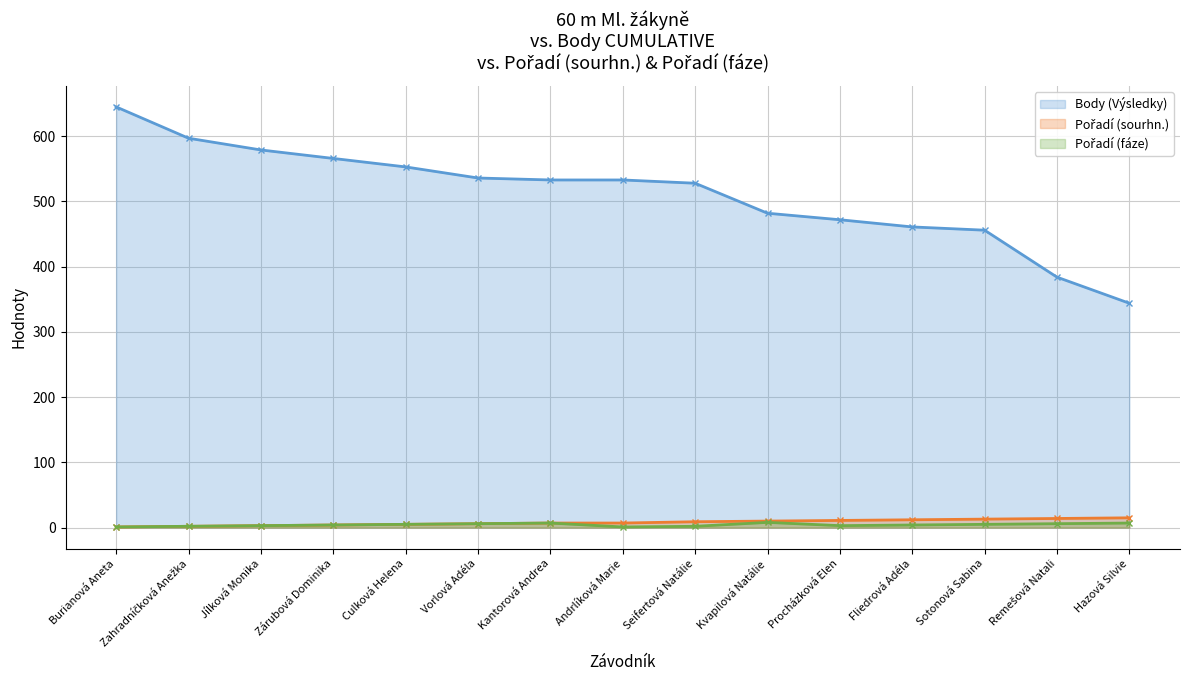

True or false: Body (Výsledky) (line) has more than 2 interior local peaks.

False